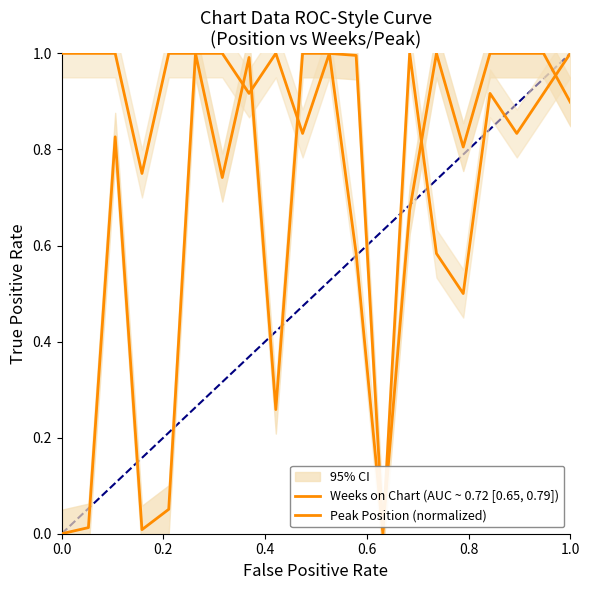

What is the highest value of the Weeks on Chart (AUC ~ 0.72 [0.65, 0.79]) series?

1.0